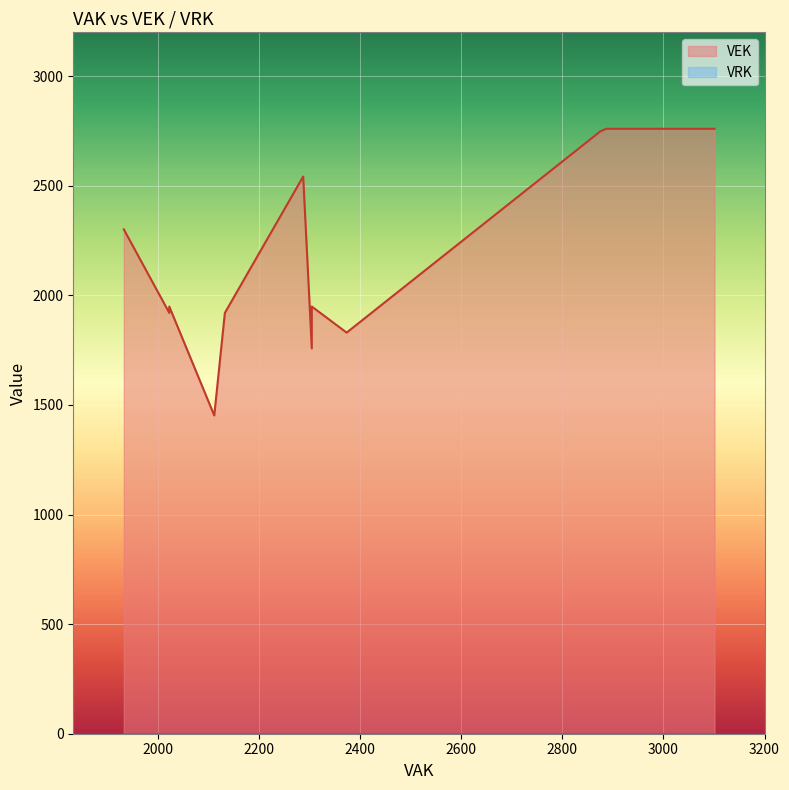

Which series changed the most between 10 and 13?

VEK